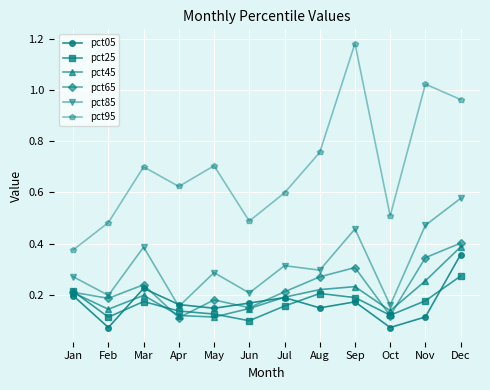

Which series has the widest spread of values?

pct95